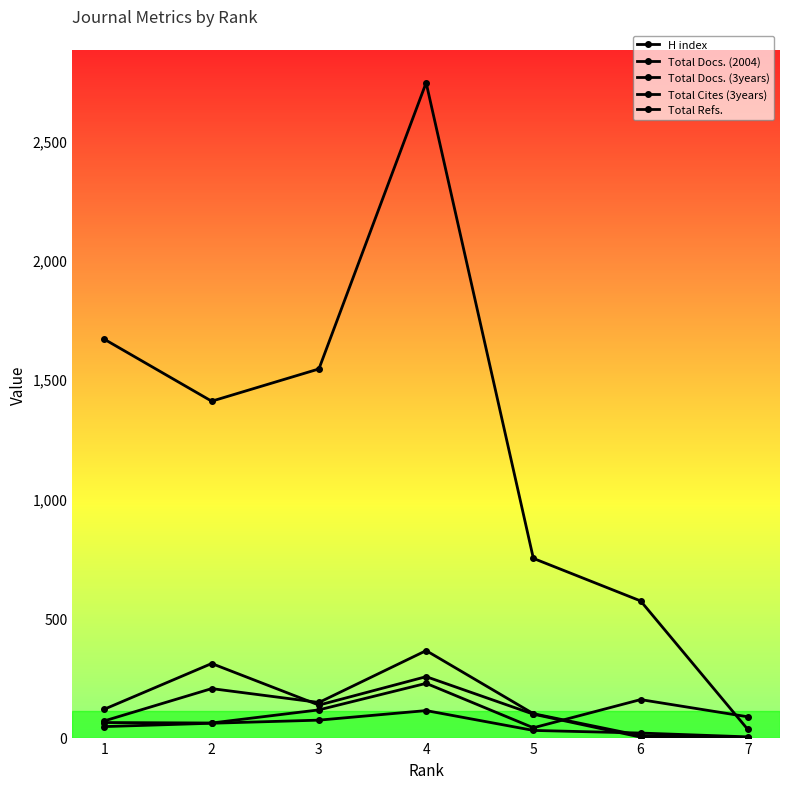

How many interior local peaks does the H index series have?

2